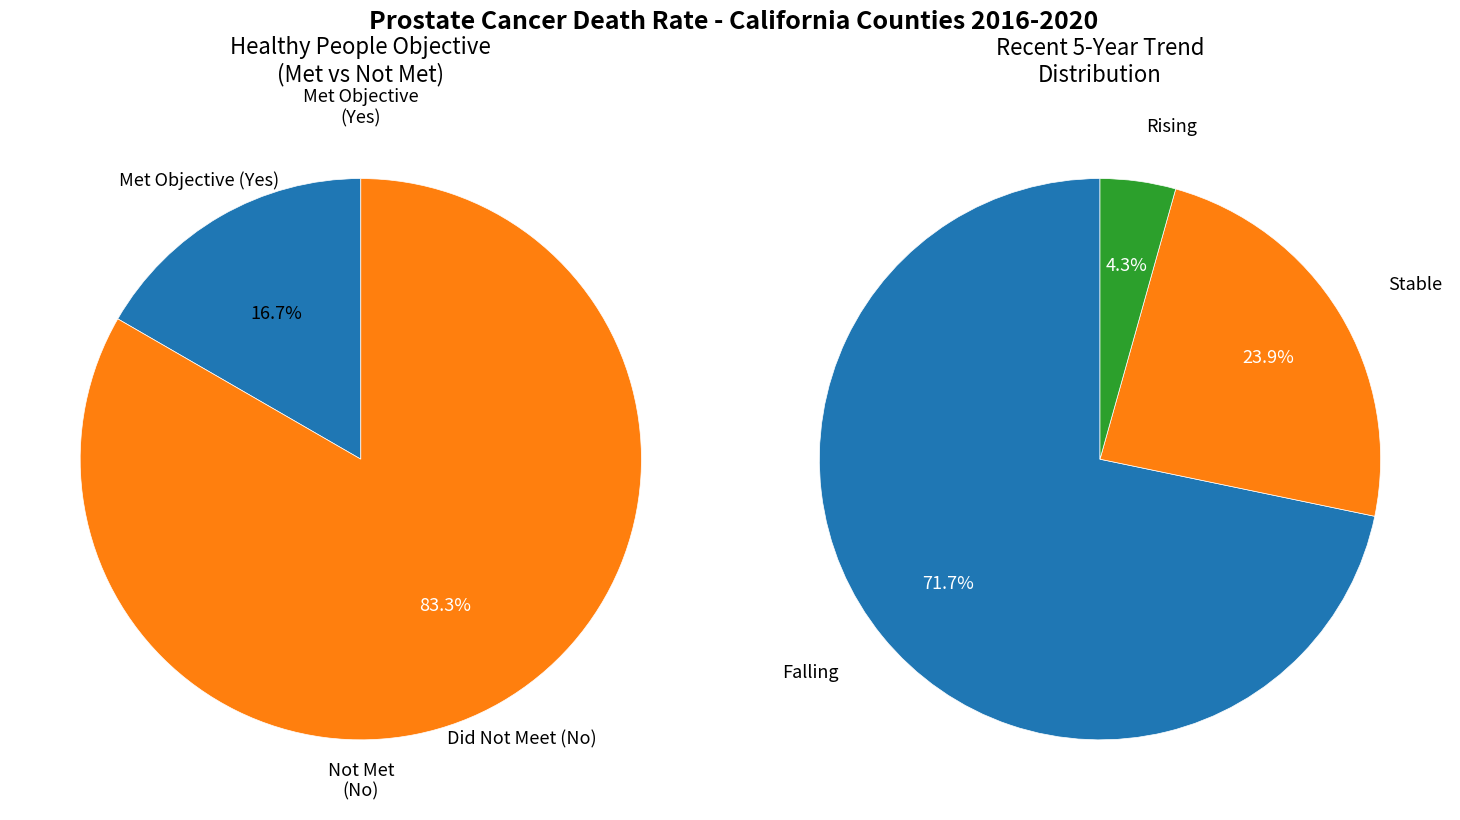

What percentage is the 0 slice, to the nearest percent?

17%